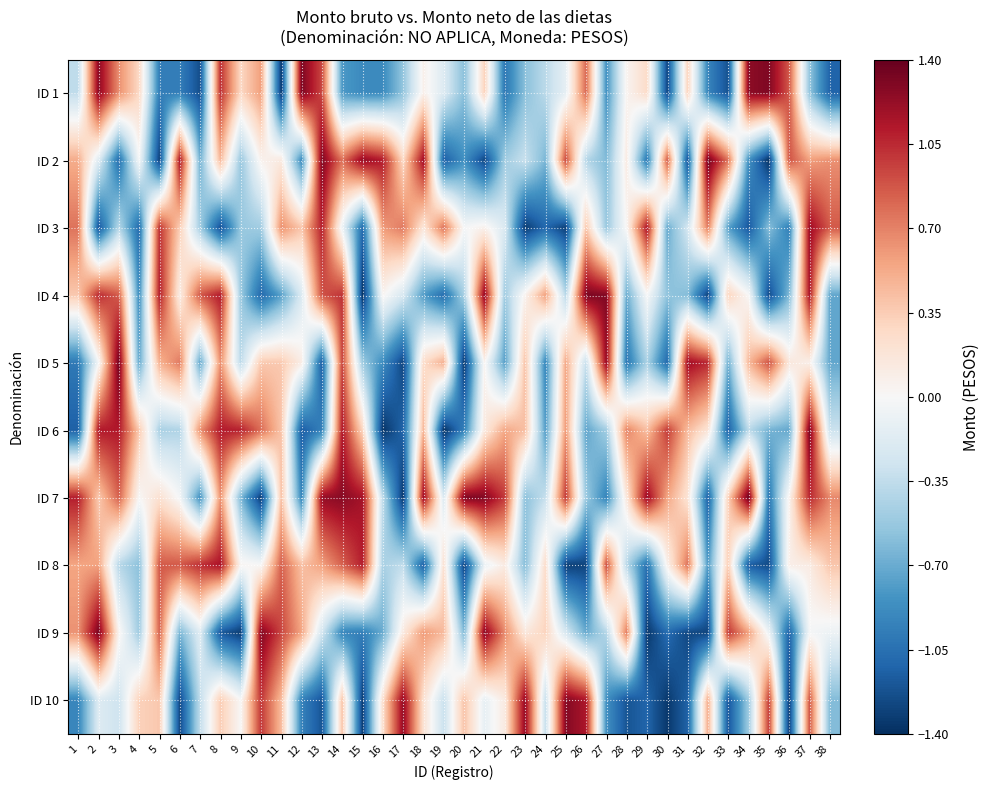

Reading right to left, what are all the values shown in this chart?

ID 1: 38=-1.1	37=-0.5	36=0.9	35=1.3	34=1.3	33=-1.2	32=-0.9	31=0.3	30=-1.3	29=0.3	28=0.0	27=-0.8	26=0.8	25=-0.1	24=-0.4	23=-0.6	22=-1.0	21=0.3	20=-0.6	19=-0.2	18=0.1	17=-0.5	16=-0.9	15=-0.9	14=-0.8	13=0.9	12=1.3	11=-1.3	10=0.6	9=0.3	8=1.0	7=-1.2	6=-1.0	5=-1.0	4=0.3	3=0.6	2=1.3	1=-0.4
ID 2: 38=0.6	37=0.6	36=0.9	35=-1.4	34=-0.8	33=0.8	32=1.4	31=-1.2	30=0.8	29=-1.0	28=0.1	27=-0.6	26=-0.4	25=0.9	24=-0.6	23=-0.3	22=-0.5	21=-1.3	20=-0.9	19=-1.2	18=1.2	17=0.3	16=1.1	15=1.2	14=0.8	13=1.3	12=-0.9	11=0.1	10=0.1	9=-0.5	8=0.5	7=-0.7	6=1.1	5=-1.3	4=-0.0	3=-1.1	2=-0.2	1=0.5
ID 3: 38=0.9	37=1.2	36=-0.9	35=-0.6	34=-1.2	33=-0.8	32=0.7	31=-0.3	30=-0.7	29=1.1	28=0.0	27=-0.5	26=0.4	25=-1.3	24=-1.1	23=-1.3	22=-0.2	21=0.1	20=-0.0	19=0.8	18=0.2	17=0.7	16=0.6	15=-1.1	14=-0.1	13=1.1	12=0.4	11=0.6	10=-0.5	9=-0.5	8=-1.2	7=-0.5	6=0.3	5=1.0	4=-1.1	3=-0.4	2=-1.2	1=0.8
ID 4: 38=-0.7	37=1.1	36=-0.6	35=-1.3	34=0.0	33=0.3	32=-1.3	31=-0.6	30=-0.6	29=-0.0	28=-0.7	27=1.3	26=1.3	25=-0.4	24=0.6	23=0.1	22=-0.5	21=1.2	20=-0.5	19=-1.1	18=-0.8	17=-0.2	16=0.0	15=-1.4	14=1.0	13=0.9	12=-0.2	11=-0.8	10=-1.1	9=-0.5	8=1.1	7=0.9	6=0.1	5=1.1	4=-0.9	3=0.9	2=1.0	1=0.4
ID 5: 38=-0.7	37=0.1	36=0.2	35=0.9	34=0.4	33=-0.7	32=1.1	31=1.2	30=-1.1	29=-0.4	28=-1.0	27=1.2	26=-0.3	25=0.5	24=-0.9	23=0.4	22=-0.8	21=0.0	20=-1.4	19=0.5	18=0.3	17=-1.3	16=-0.9	15=-0.5	14=0.9	13=-1.1	12=0.1	11=0.4	10=0.4	9=-0.4	8=0.6	7=-0.7	6=0.7	5=0.5	4=-0.7	3=1.4	2=-0.0	1=-1.0
ID 6: 38=-0.3	37=1.3	36=-0.7	35=-0.7	34=-0.4	33=-1.1	32=0.2	31=0.4	30=1.0	29=0.4	28=0.7	27=-0.5	26=-0.7	25=0.6	24=-0.8	23=0.4	22=0.5	21=0.1	20=-0.9	19=-1.4	18=0.5	17=-1.1	16=-1.4	15=0.3	14=1.1	13=-0.9	12=-1.2	11=0.4	10=0.8	9=1.1	8=1.1	7=0.6	6=-0.4	5=-0.5	4=0.4	3=1.1	2=1.1	1=-1.1
ID 7: 38=0.7	37=1.1	36=0.1	35=-1.0	34=1.4	33=0.3	32=-1.1	31=0.2	30=0.5	29=1.2	28=0.2	27=-0.9	26=-0.5	25=1.0	24=-0.3	23=-0.6	22=1.0	21=1.3	20=1.3	19=-0.2	18=1.2	17=-1.4	16=-0.4	15=1.2	14=1.3	13=1.2	12=-0.9	11=0.4	10=-1.3	9=-0.6	8=0.6	7=-0.9	6=-0.0	5=0.2	4=0.0	3=0.8	2=0.4	1=1.1
ID 8: 38=0.4	37=0.1	36=0.1	35=-1.3	34=-1.2	33=0.3	32=-0.8	31=0.8	30=0.1	29=-1.0	28=-0.4	27=0.9	26=-1.3	25=-1.3	24=0.3	23=-0.6	22=0.1	21=-0.1	20=-1.3	19=0.2	18=-1.1	17=-0.3	16=-0.5	15=1.1	14=0.8	13=0.6	12=0.4	11=0.8	10=0.0	9=0.0	8=1.2	7=1.0	6=0.9	5=0.9	4=-0.6	3=-0.4	2=0.6	1=0.6
ID 9: 38=-0.1	37=-0.0	36=-1.1	35=-0.1	34=0.6	33=1.0	32=-1.3	31=-1.3	30=-1.1	29=-1.4	28=0.7	27=-0.4	26=-0.7	25=-0.2	24=0.3	23=0.2	22=0.7	21=1.3	20=-0.6	19=0.4	18=0.6	17=0.1	16=-0.7	15=-1.0	14=-0.9	13=-0.3	12=0.5	11=0.9	10=1.3	9=-1.3	8=-1.2	7=-0.2	6=-0.6	5=0.8	4=-0.5	3=0.0	2=1.3	1=0.6
ID 10: 38=-0.6	37=0.9	36=-1.3	35=1.0	34=-0.5	33=-1.2	32=0.5	31=-1.1	30=-1.3	29=-1.1	28=-1.2	27=-0.9	26=1.1	25=1.3	24=-0.3	23=1.2	22=0.1	21=-0.1	20=0.4	19=-0.3	18=0.2	17=1.2	16=0.2	15=-1.3	14=0.4	13=-1.2	12=-0.9	11=0.4	10=1.0	9=0.0	8=0.4	7=-0.4	6=-1.3	5=0.4	4=0.3	3=-0.3	2=-0.2	1=-0.9